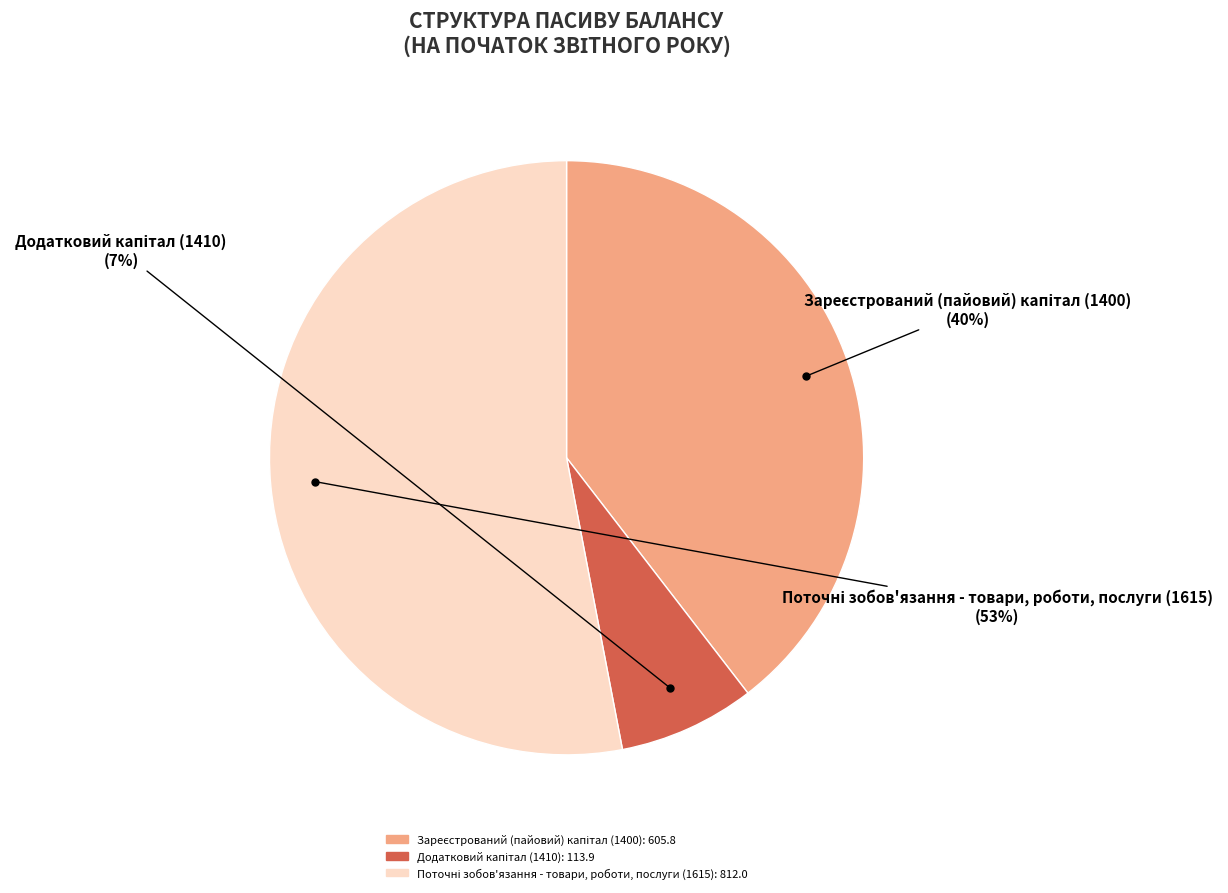

To the nearest percent, what is the difference between the largest and smallest slice percentages?

46%